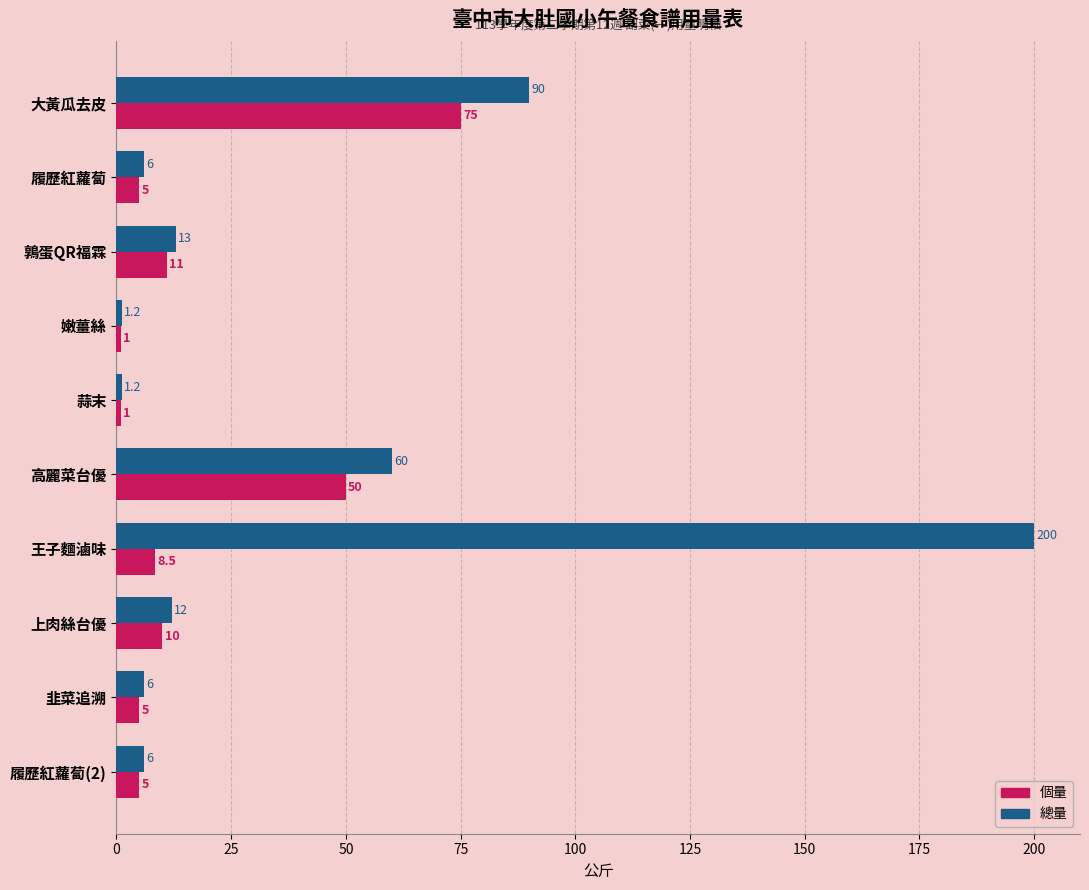

Which label corresponds to the largest value in the chart?

王子麵滷味